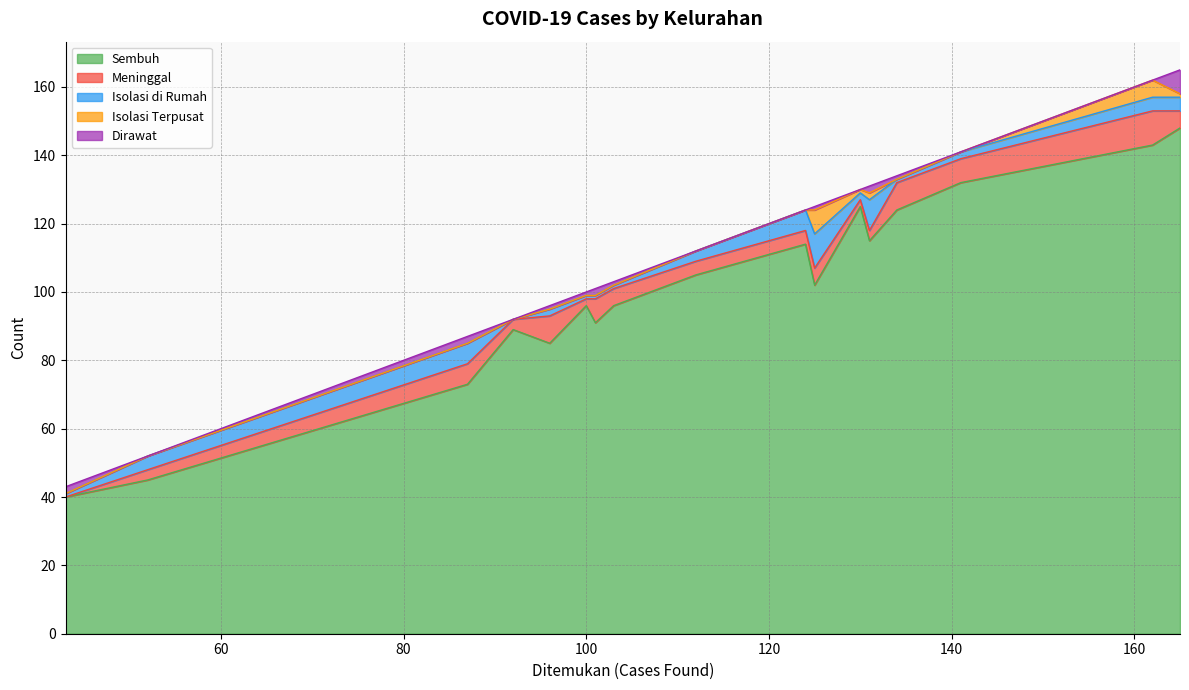

What is the highest value of the Sembuh series?

148